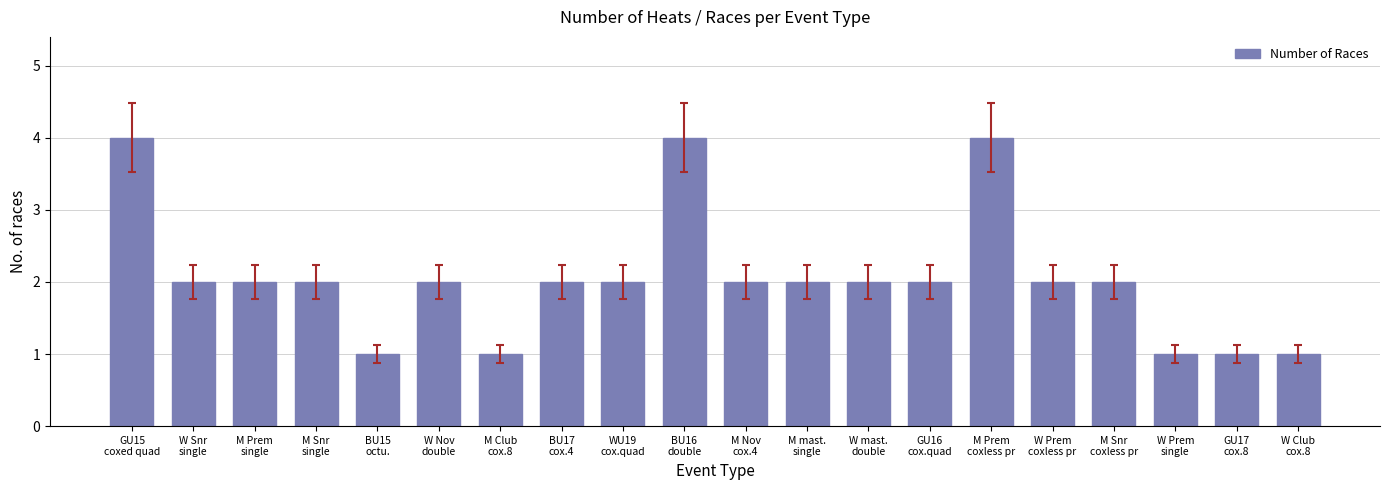

What is the value of the 5th bar from the left?

1